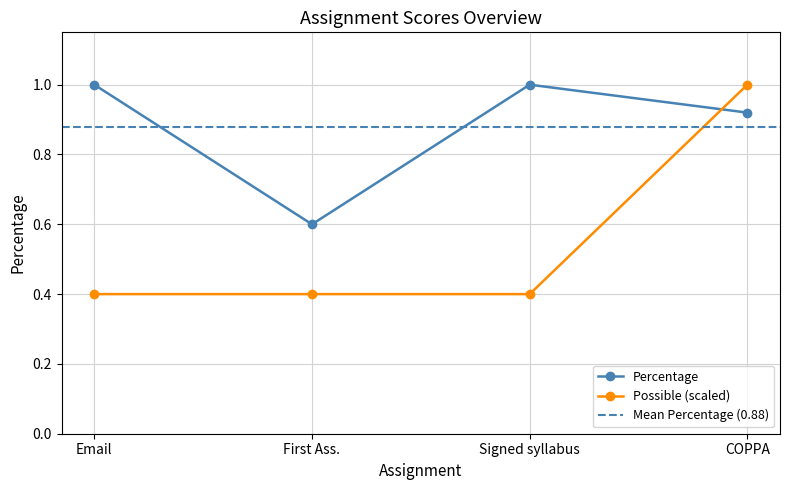

Is it true that Percentage equals 1.0 at Email?

True